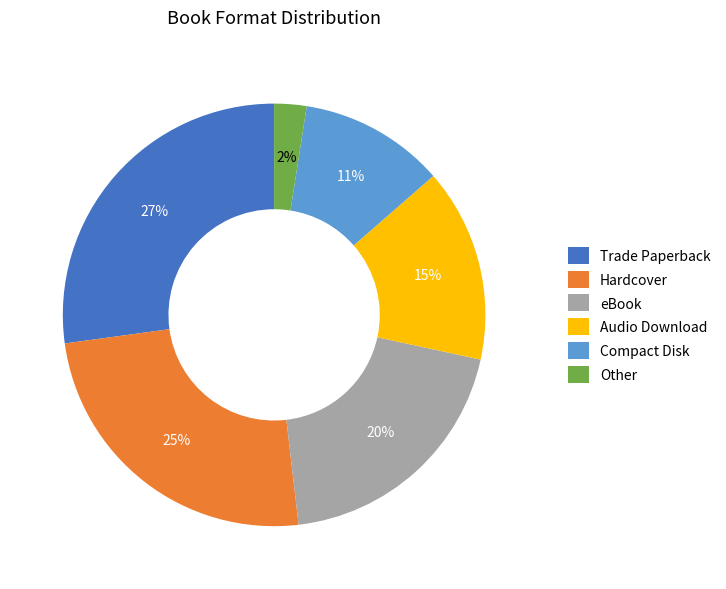

To the nearest percent, what is the difference between the largest and smallest slice percentages?

25%